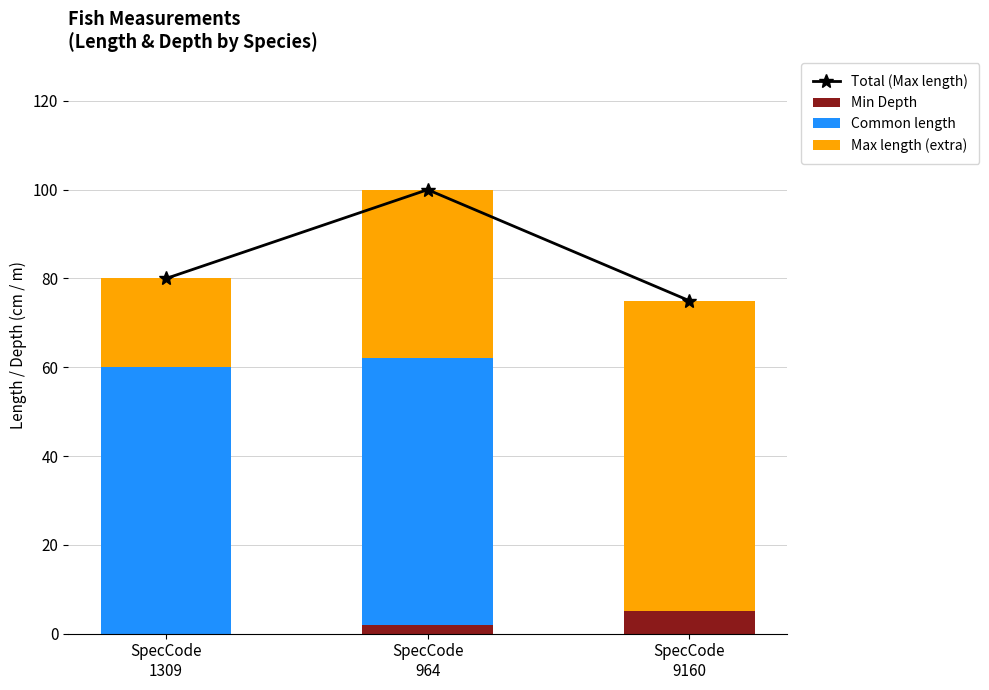

Reading right to left, list all the values displayed in this chart.

Total (Max length): SpecCode
9160=75	SpecCode
964=100	SpecCode
1309=80
Min Depth: SpecCode
9160=5	SpecCode
964=2	SpecCode
1309=0
Common length: SpecCode
9160=0	SpecCode
964=60	SpecCode
1309=60
Max length (extra): SpecCode
9160=70	SpecCode
964=38	SpecCode
1309=20